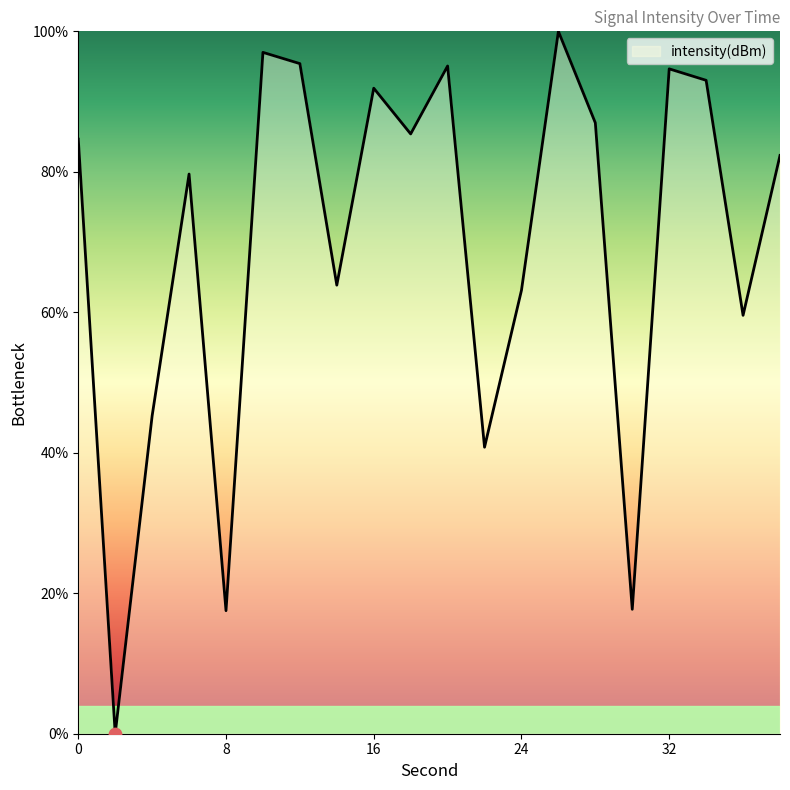

What is the difference between the maximum and minimum values?

100.0